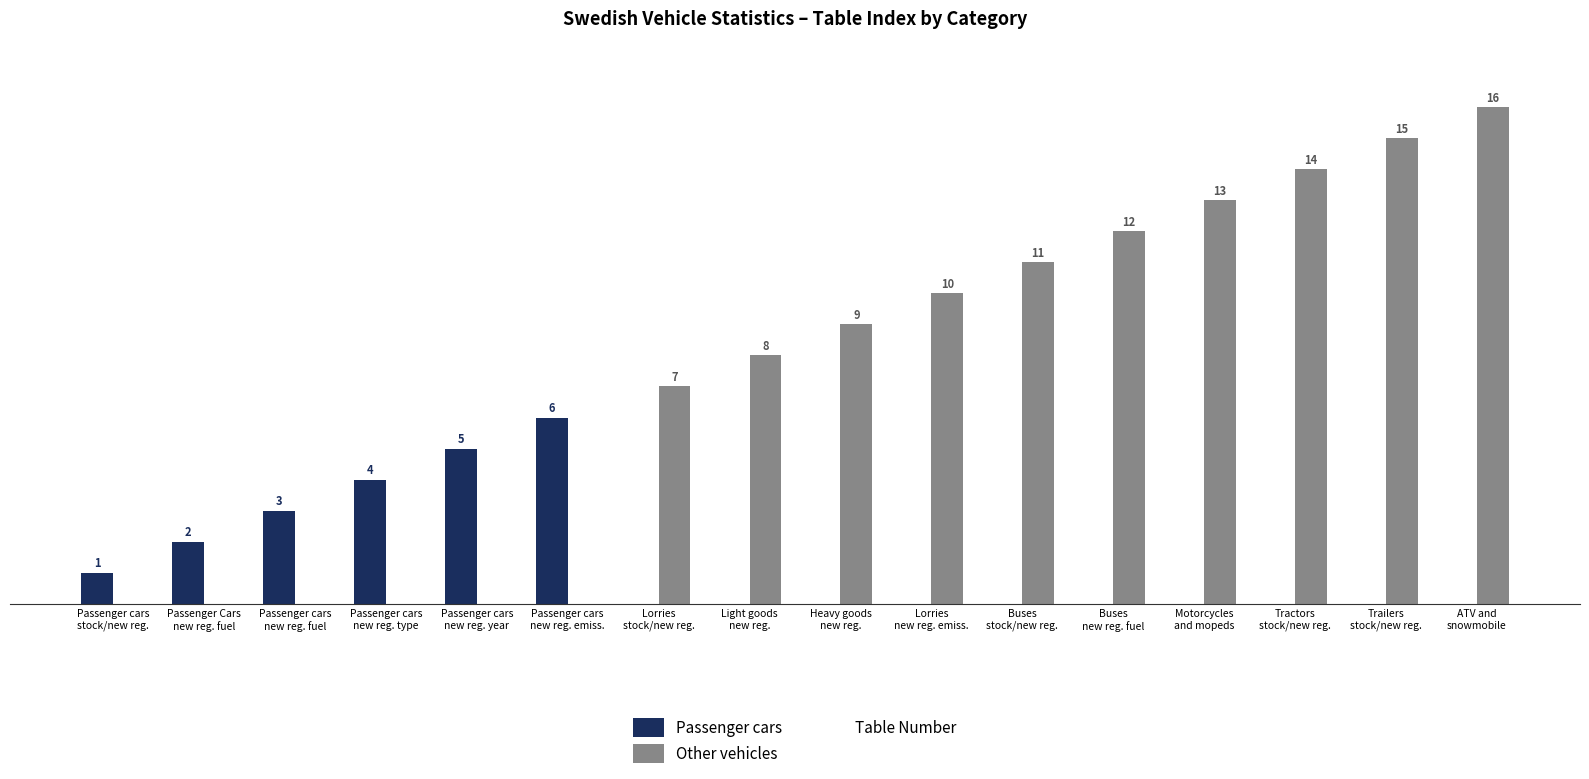

Which series has the largest total across all categories?

Other vehicles